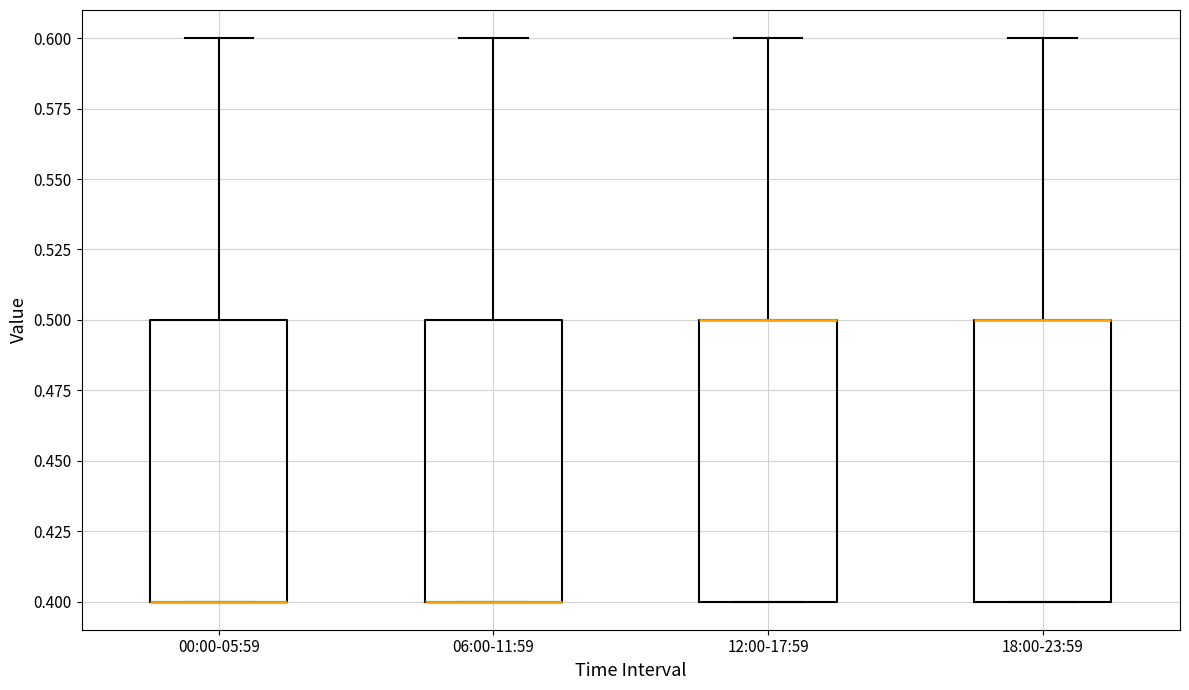

Reading left to right, read every box against the y-axis: the position of its median line, the range the box covers, and the ends of its whiskers. The values are not printed on the chart, so give them approximately, as read against the axis.

00:00-05:59: median 0.4 (drawn on the box's lower edge), box 0.4 to 0.5, whiskers 0.4 to 0.6
06:00-11:59: median 0.4 (drawn on the box's lower edge), box 0.4 to 0.5, whiskers 0.4 to 0.6
12:00-17:59: median 0.5 (drawn on the box's upper edge), box 0.4 to 0.5, whiskers 0.4 to 0.6
18:00-23:59: median 0.5 (drawn on the box's upper edge), box 0.4 to 0.5, whiskers 0.4 to 0.6